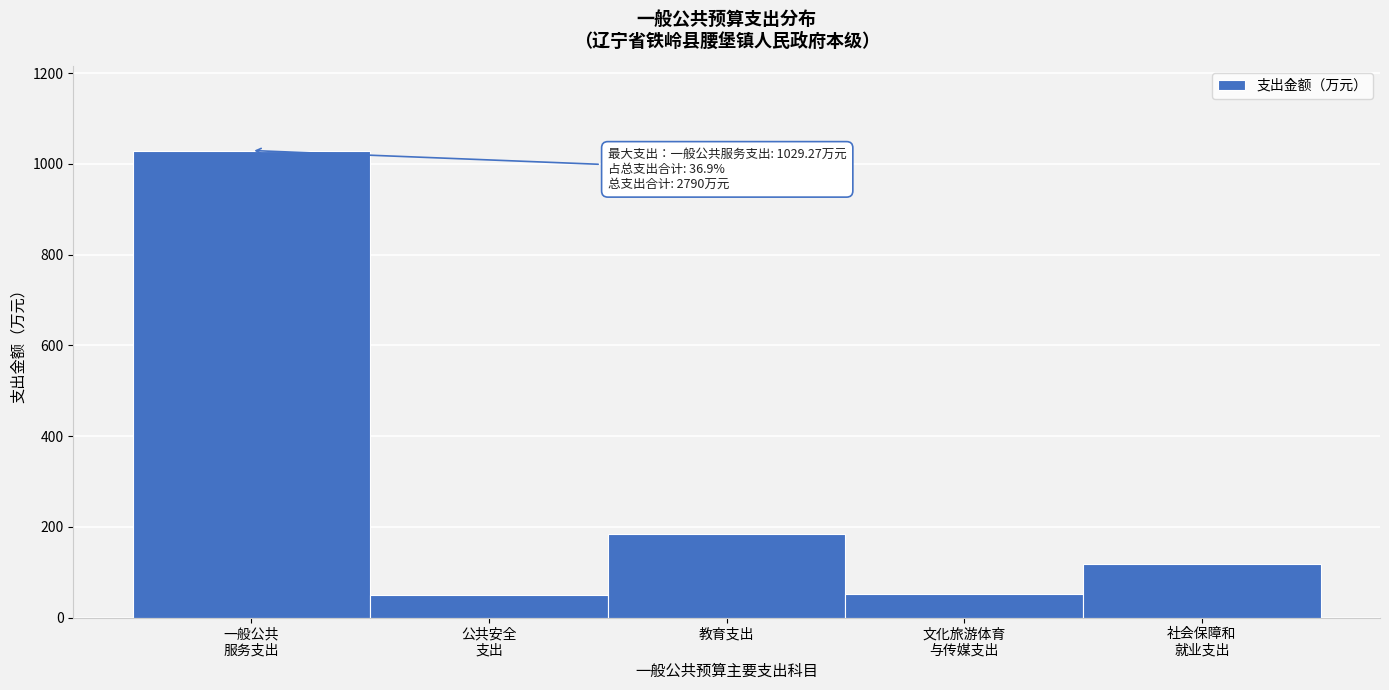

Where is the data nearest to the value 539?

教育支出